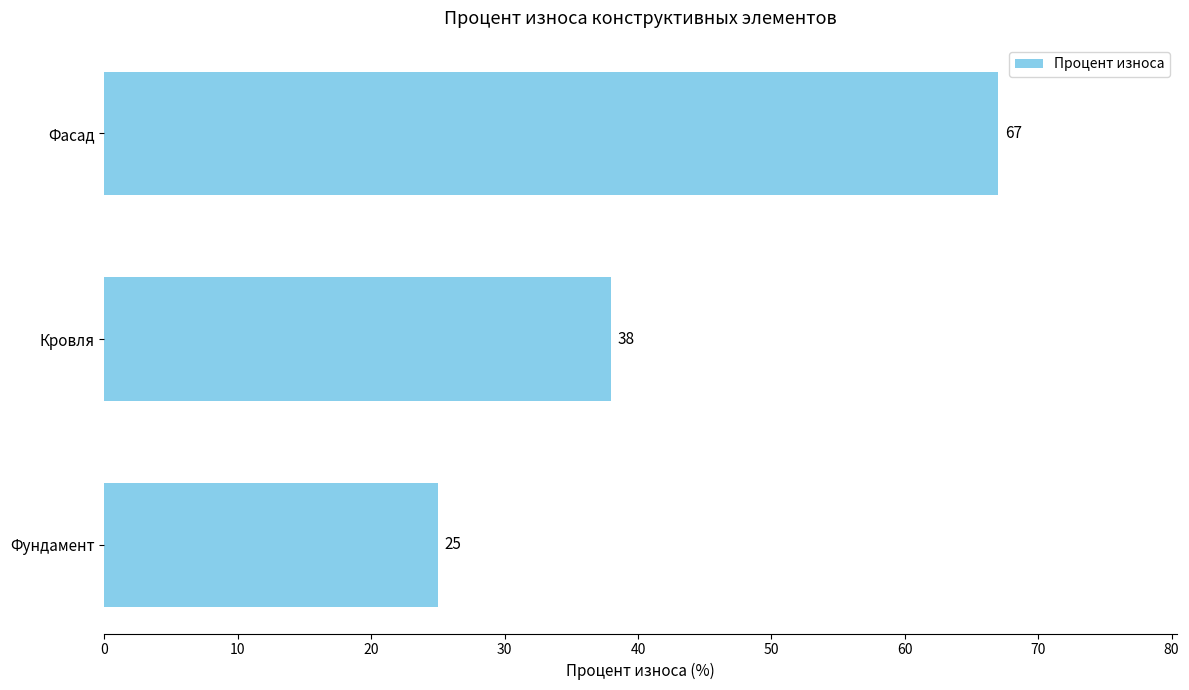

Reading bottom to top, extract all data points from this chart.

Фундамент=25	Кровля=38	Фасад=67